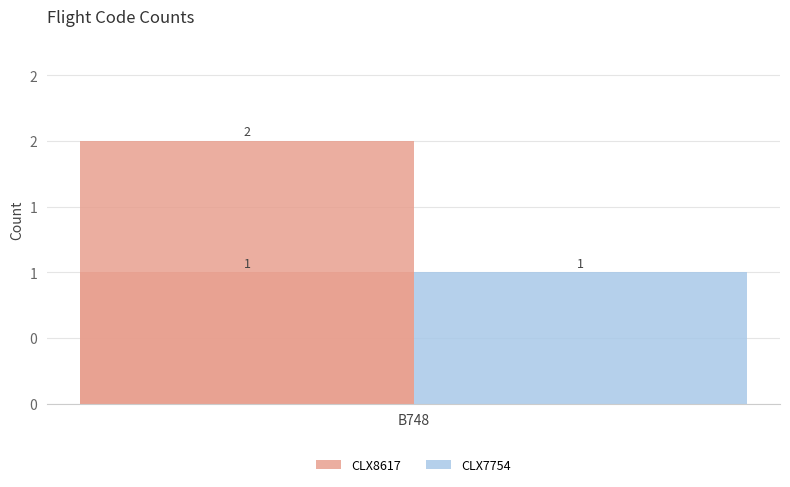

What is the difference between the maximum and minimum values in the CLX8617 series?

1